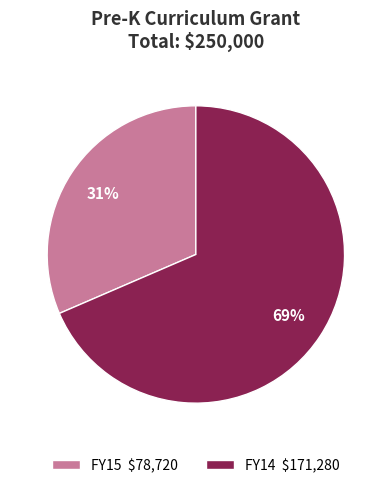

Count the number of slices in the pie.

2